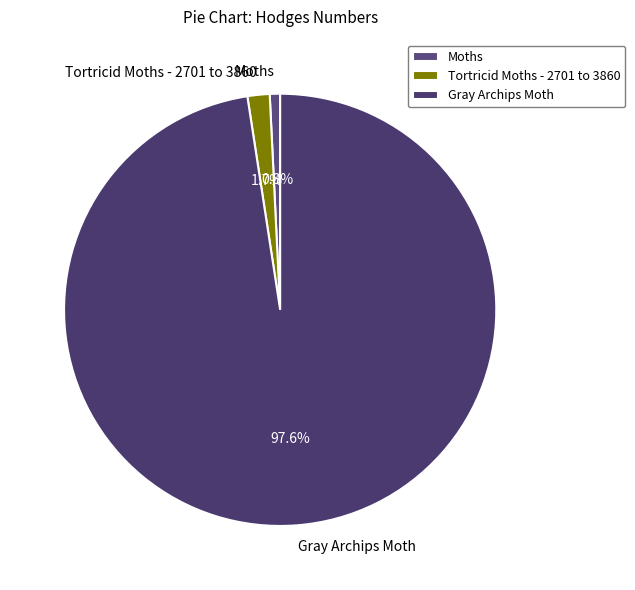

Is Gray Archips Moth the majority of the pie?

Yes